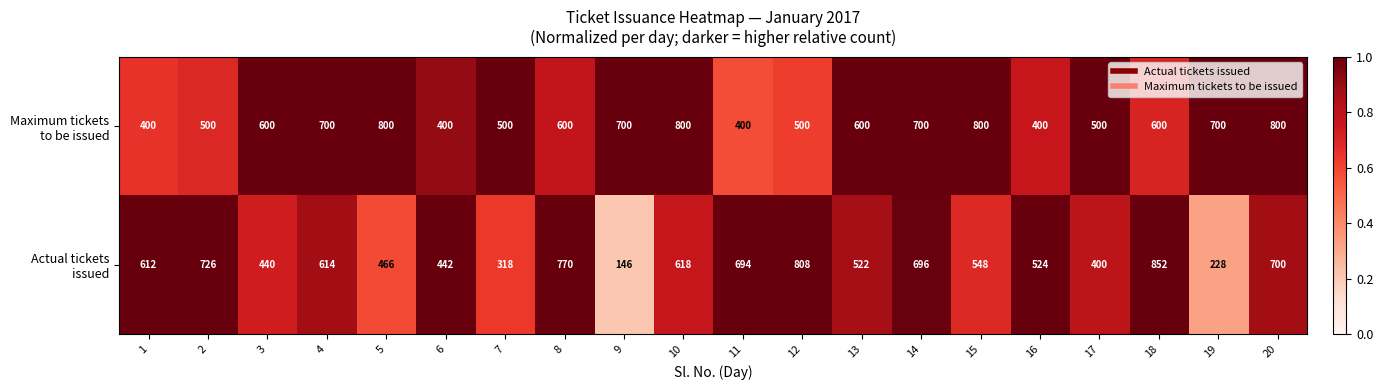

What is the total value across all series at 4?

1314